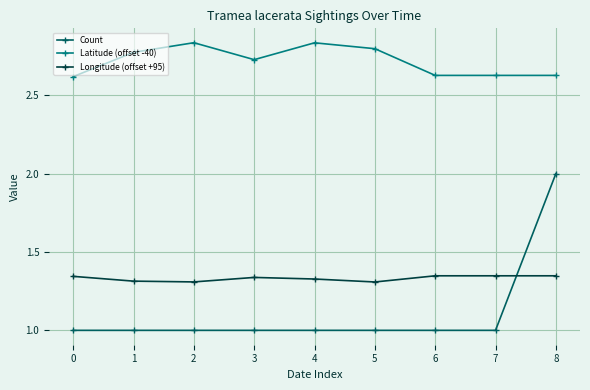

What is the sum of all Count values?

10.0